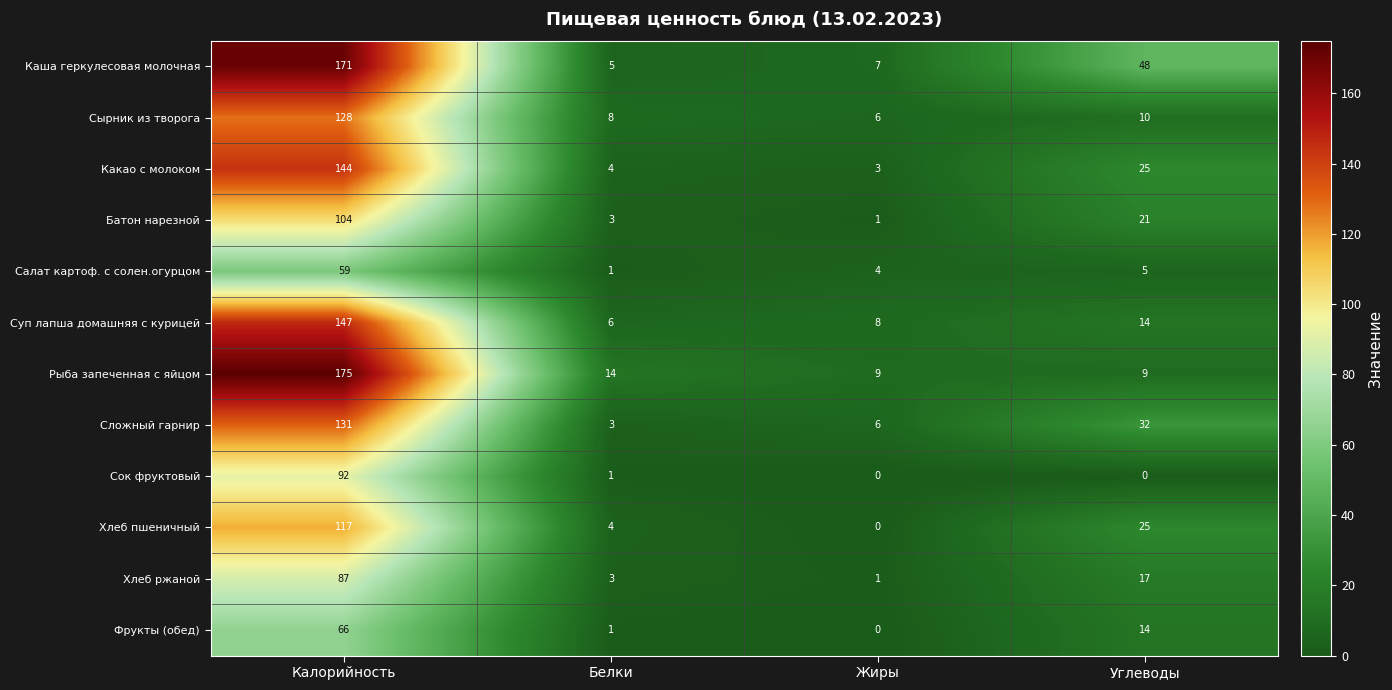

What is the sum of the Какао с молоком values at Белки and Углеводы?

29